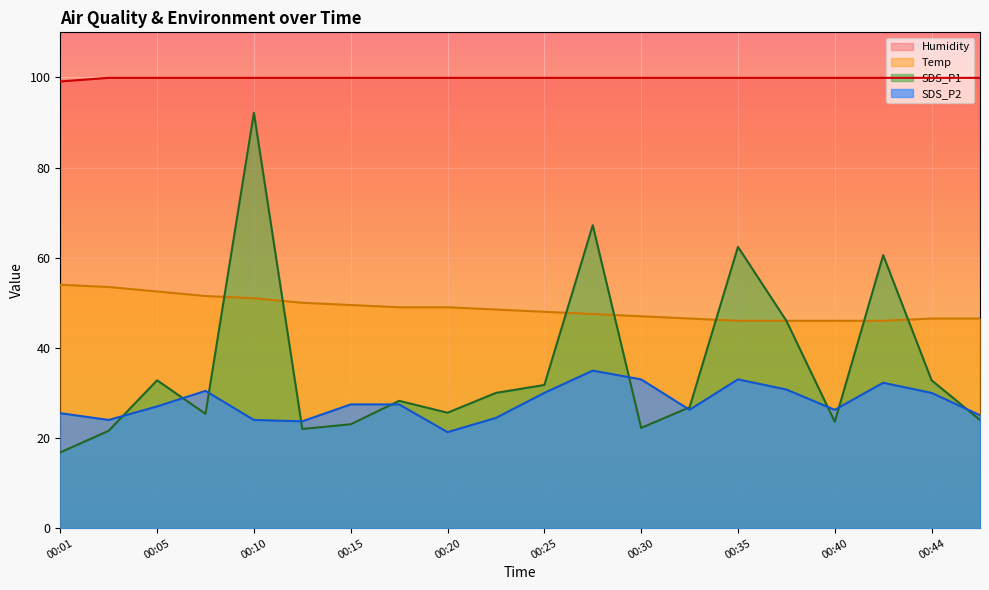

How many categories are shown in the chart?

20